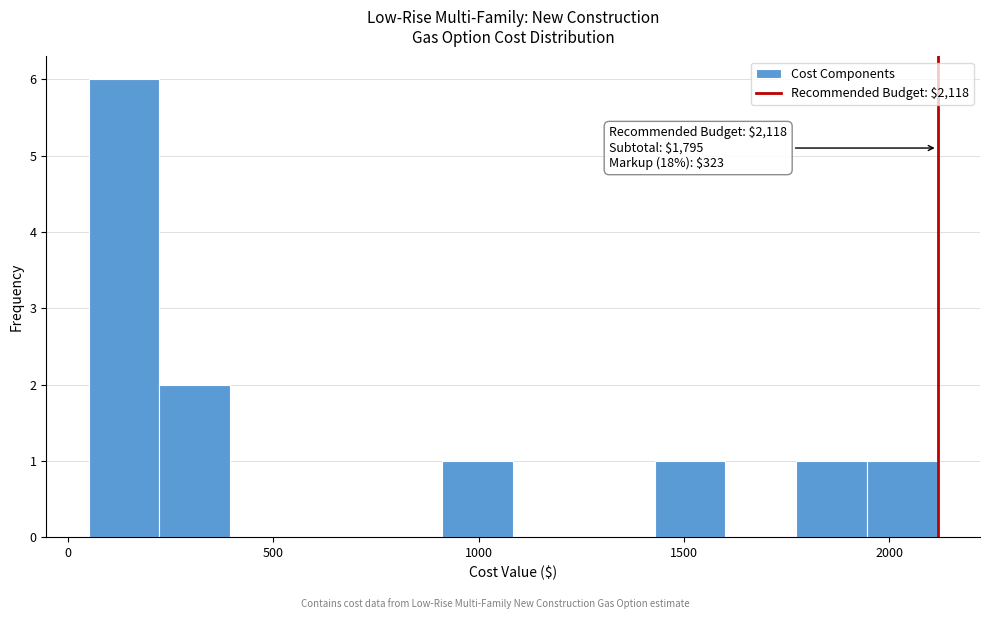

Around what value on the x-axis is the tallest bar? Give the approximate position of its centre, as read against the axis.

150